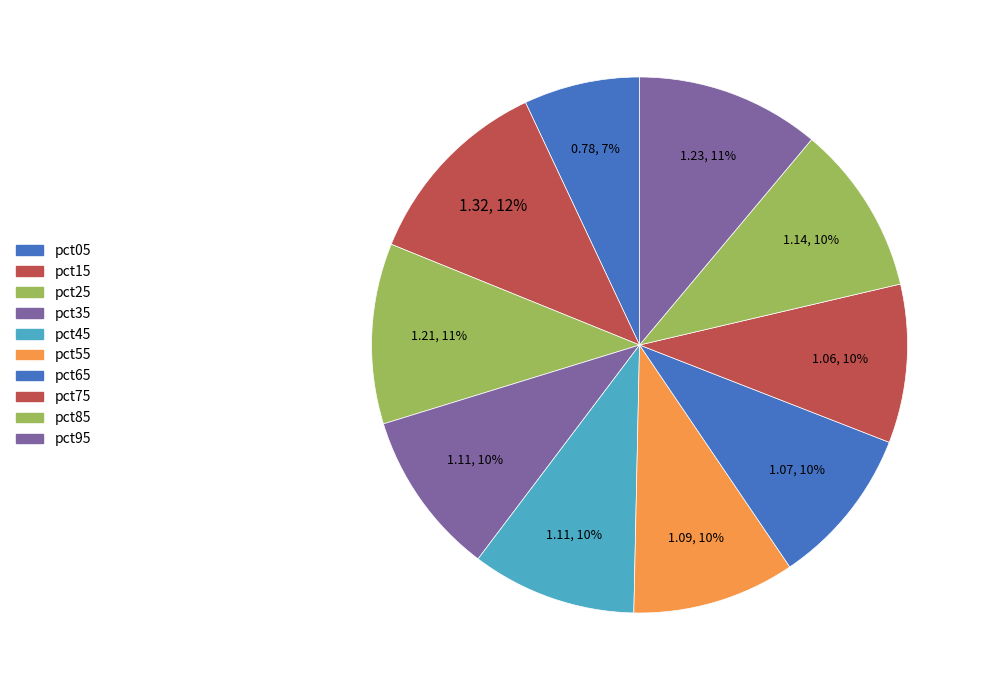

Which slice is the largest?

pct15